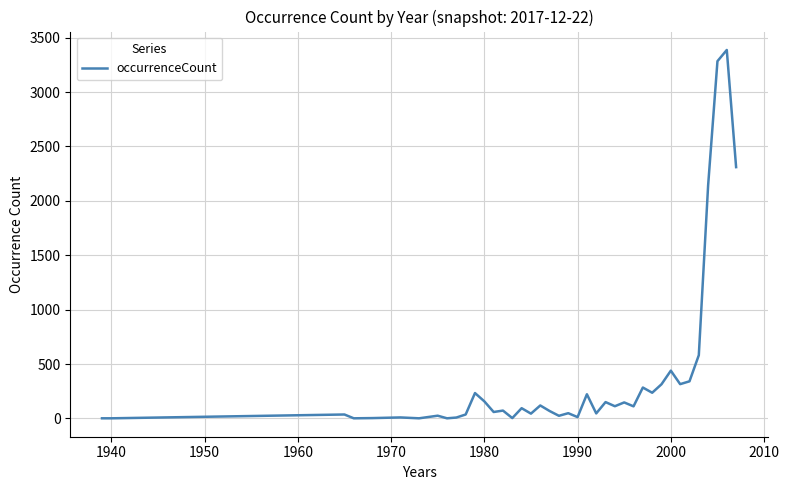

Does the chart have visible grid lines?

Yes